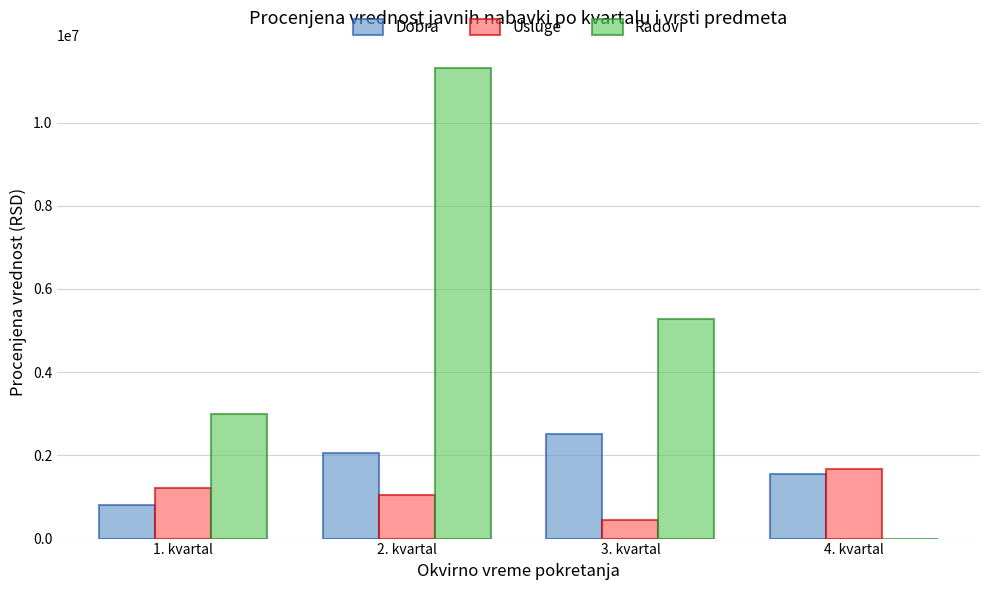

What is the maximum value shown in the chart?

11303333.3